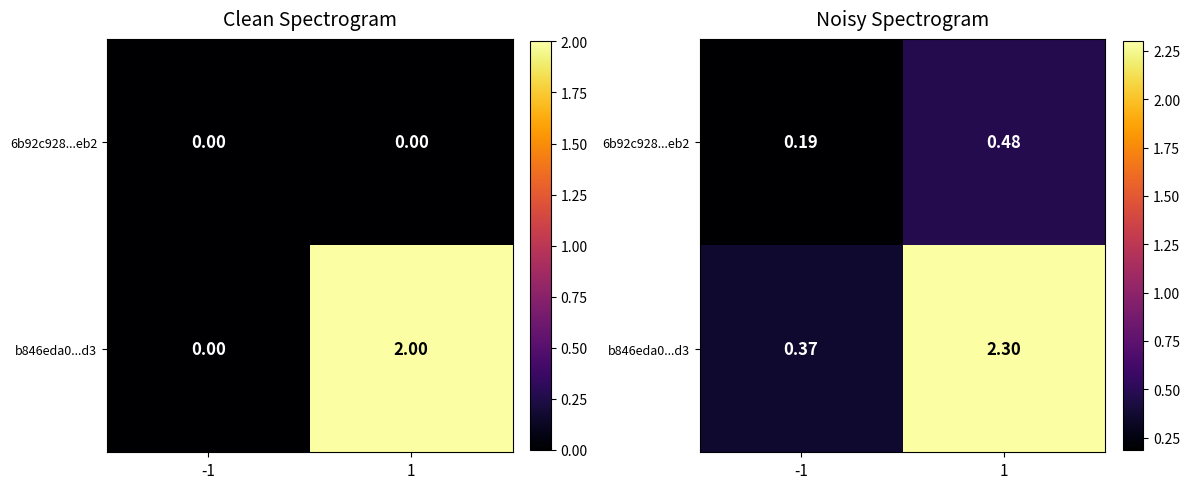

Rank the categories by b846eda0...d3 value from highest to lowest.

1, -1